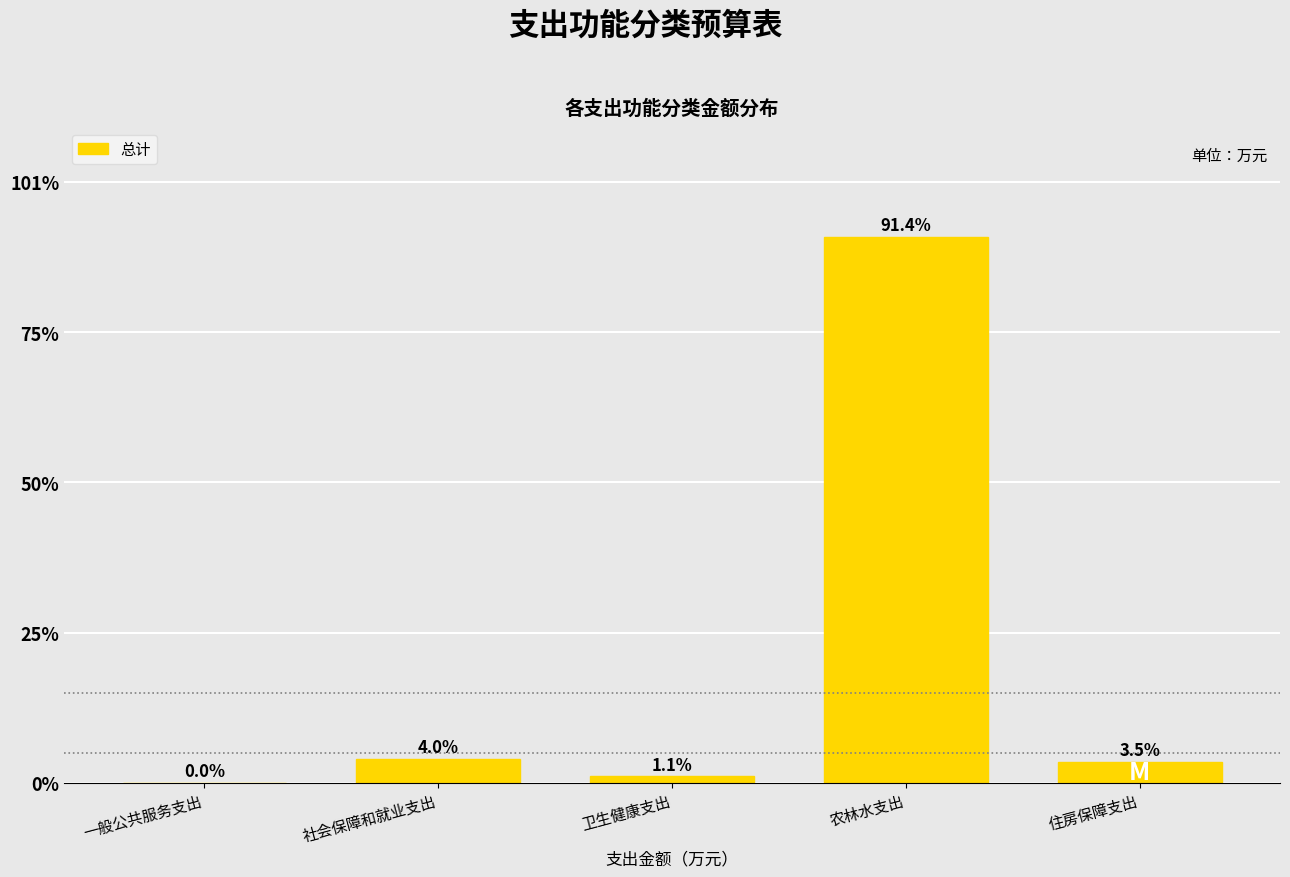

Are the bars horizontal?

No